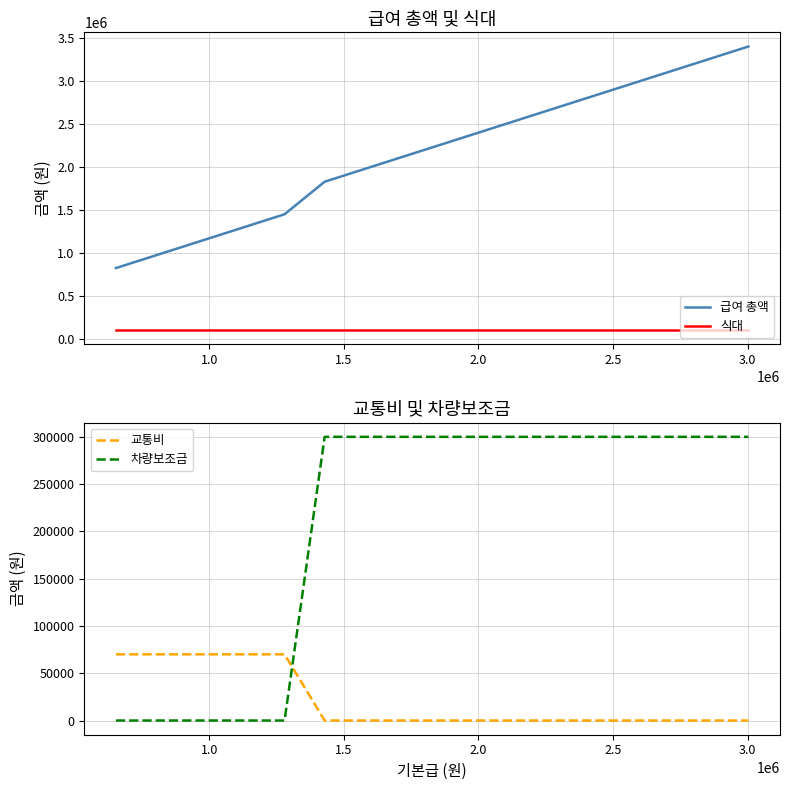

Reading right to left, list all the values displayed in this chart.

급여 총액: 3402900	3168100	3008100	2703300	2193700	1868900	1868900	1828900	1450000	1450000	1420000	1190000	1190000	1015200	968900	936300	936300	843600	823500	823500
식대: 100000	100000	100000	100000	100000	100000	100000	100000	100000	100000	100000	100000	100000	100000	100000	100000	100000	100000	100000	100000
교통비: 0	0	0	0	0	0	0	0	70000	70000	70000	70000	70000	70000	70000	70000	70000	70000	70000	70000
차량보조금: 300000	300000	300000	300000	300000	300000	300000	300000	0	0	0	0	0	0	0	0	0	0	0	0